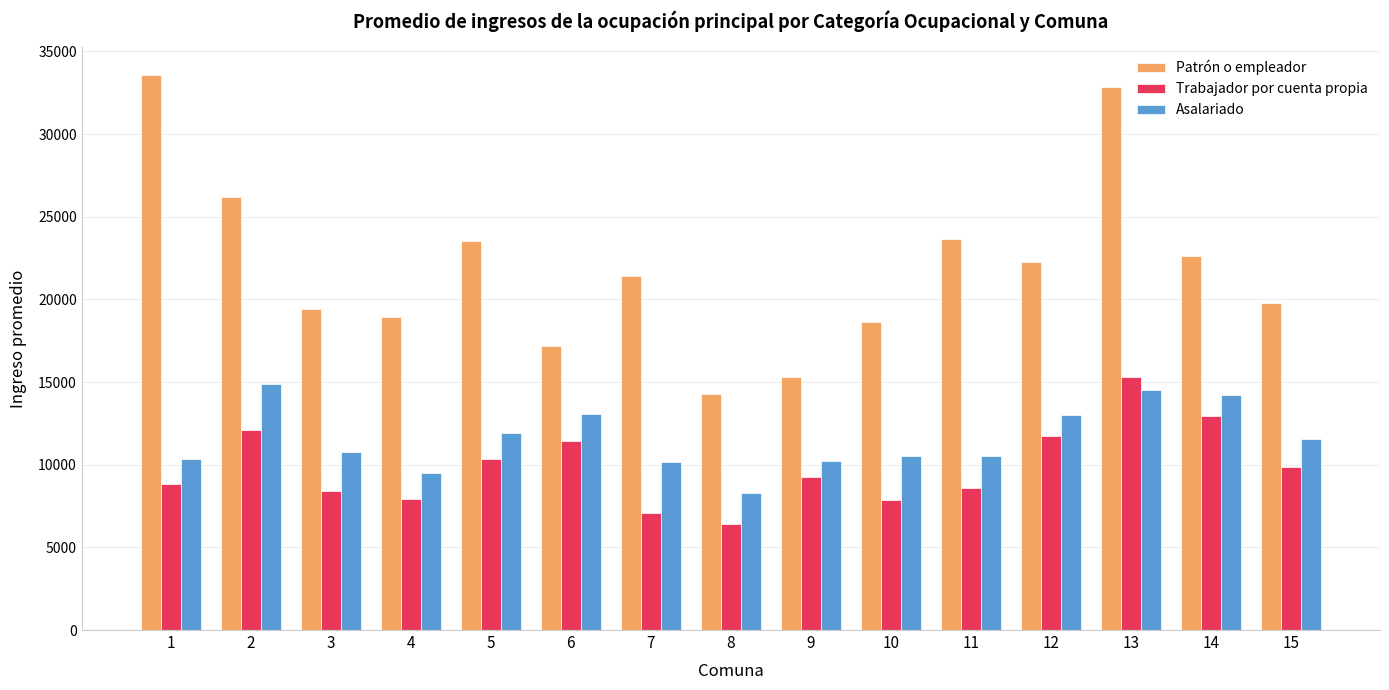

What are all the series names shown in the legend?

Patrón o empleador, Trabajador por cuenta propia, Asalariado